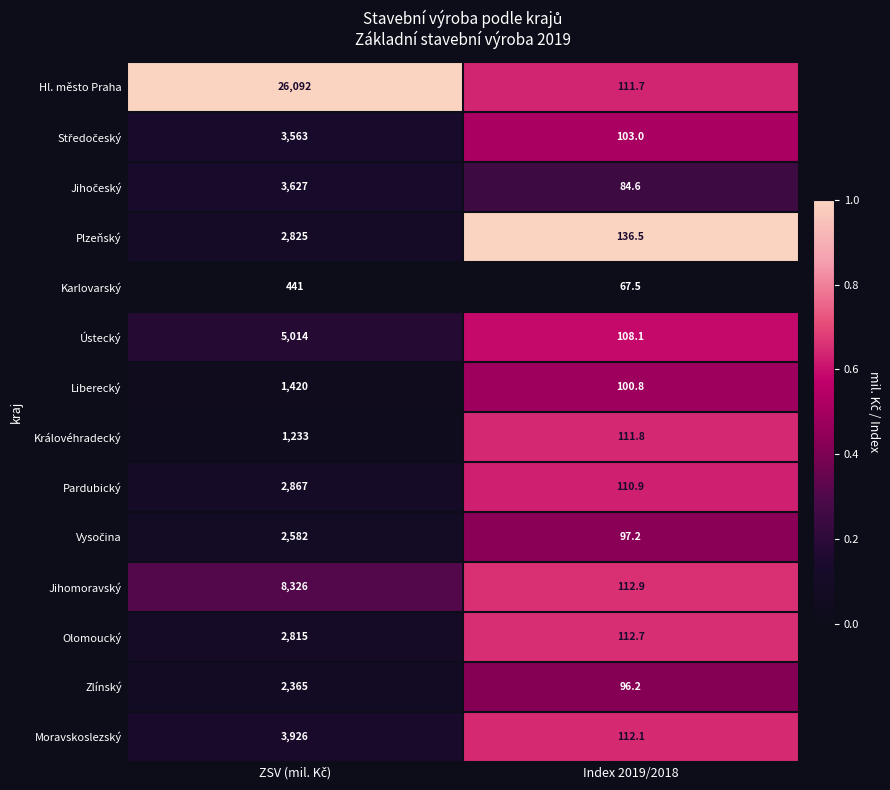

Count the number of data series in this chart.

14